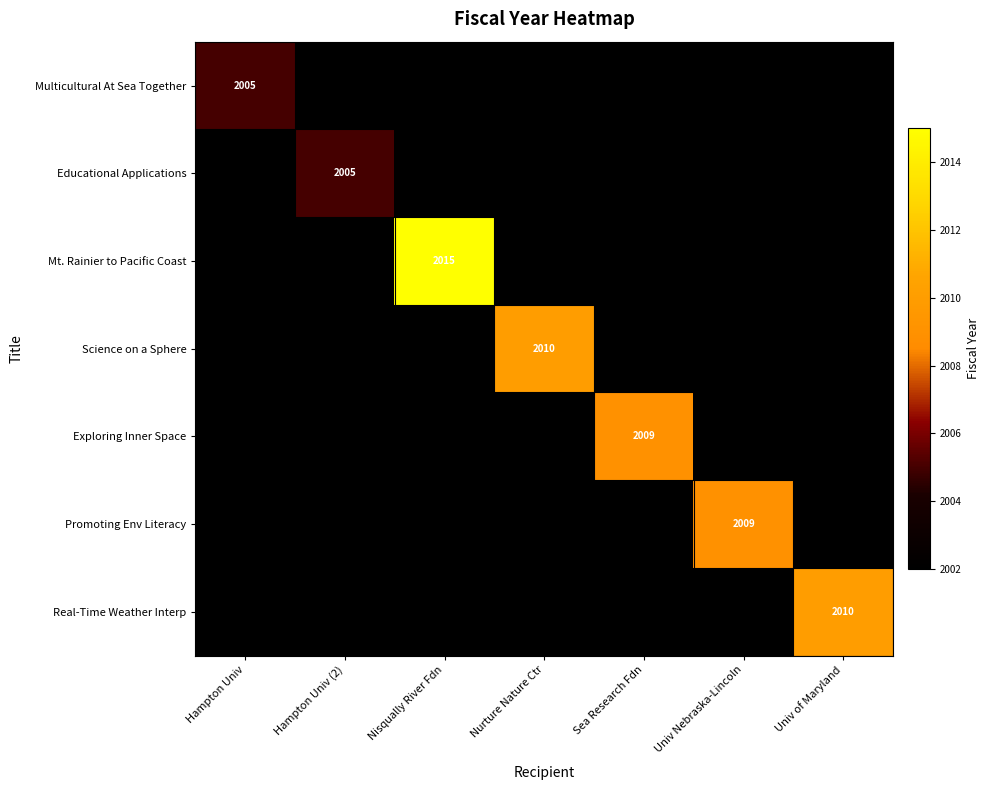

How many categories are shown in the chart?

7